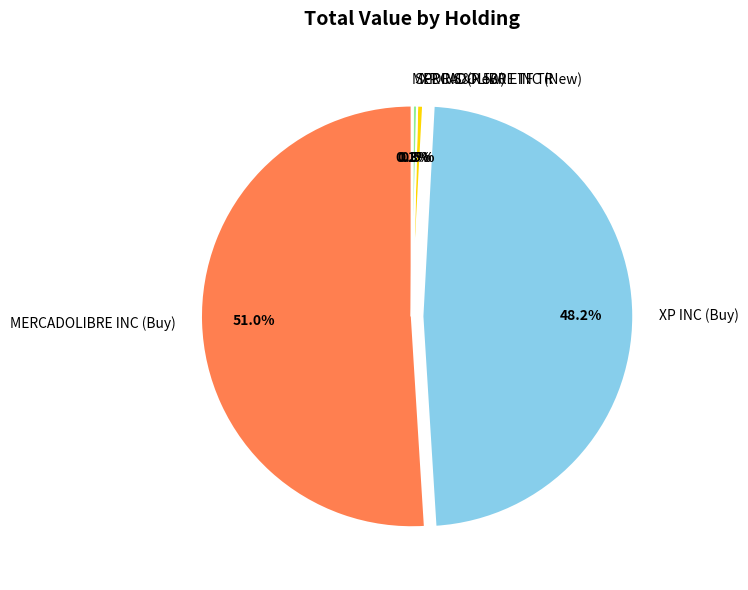

Is MERCADOLIBRE INC (Buy) the majority of the pie?

Yes